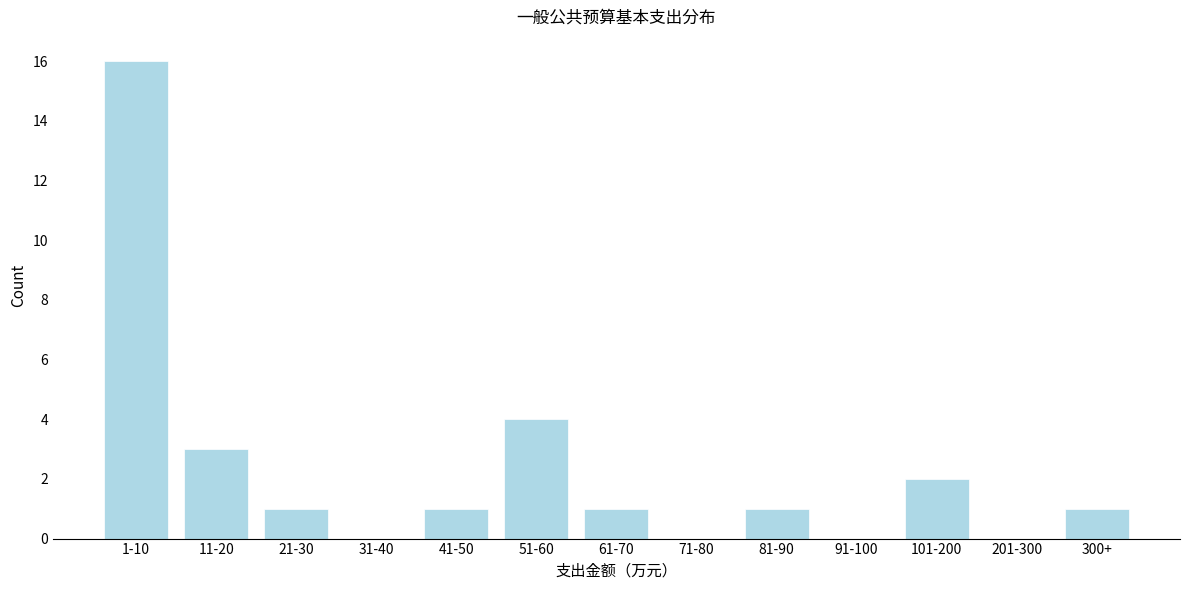

Reading left to right, what are all the values shown in this chart?

1-10=16	11-20=3	21-30=1	31-40=0	41-50=1	51-60=4	61-70=1	71-80=0	81-90=1	91-100=0	101-200=2	201-300=0	300+=1